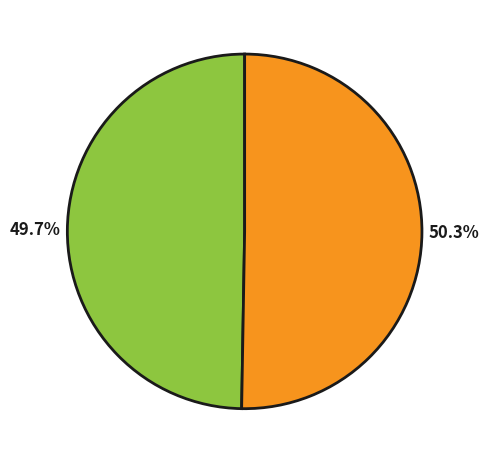

Is there any slice that represents more than half of the pie?

Yes